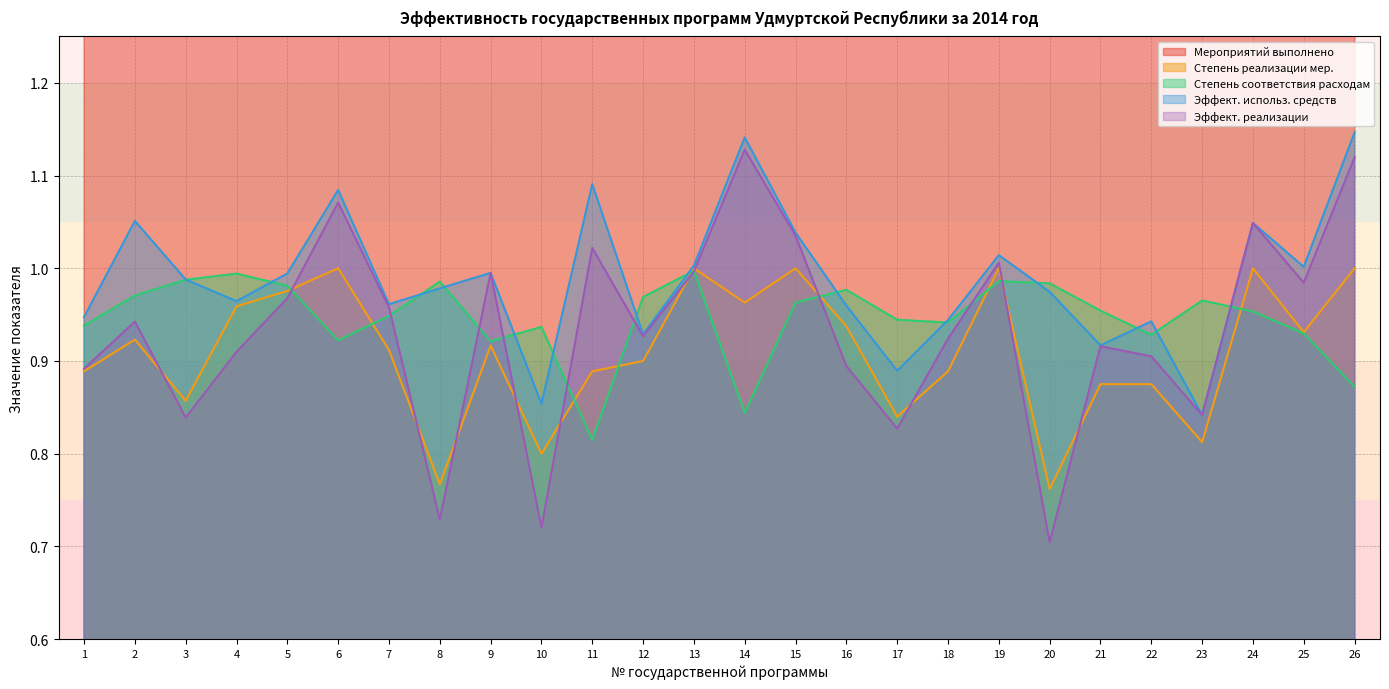

True or false: Эффект. реализации has a value of 1.0 at 9.

True